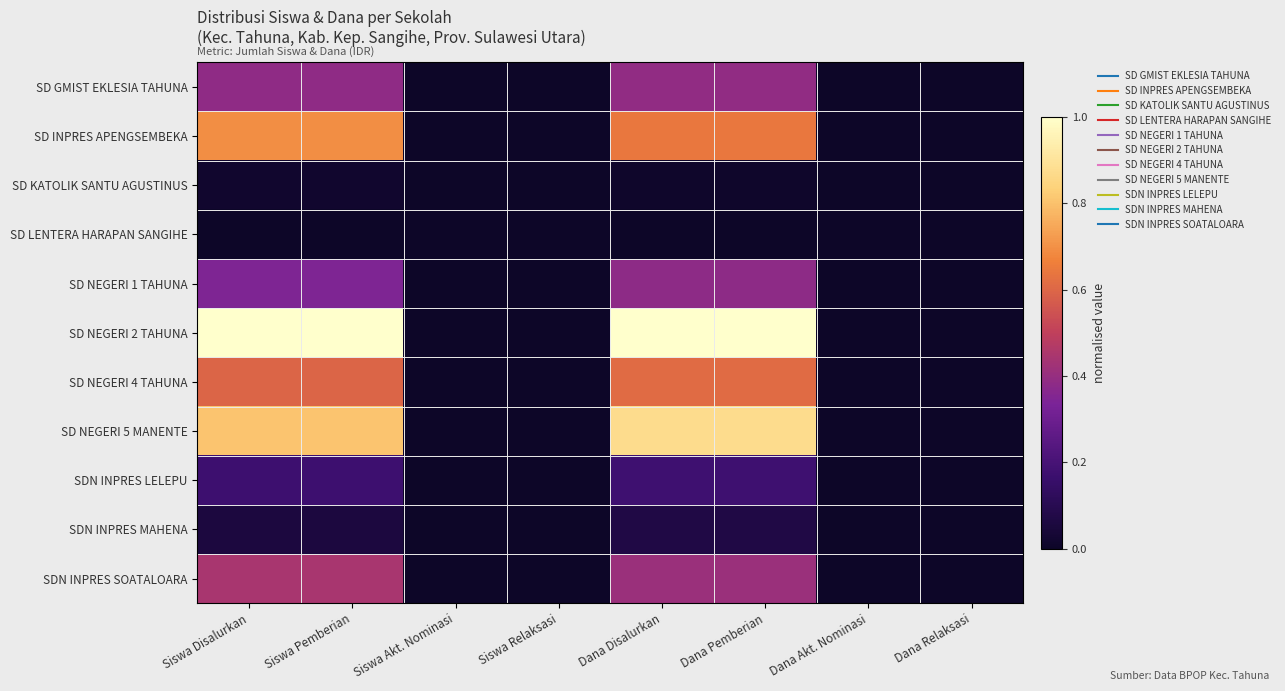

Which series changed the most between Siswa Relaksasi and Dana Pemberian?

SD NEGERI 2 TAHUNA